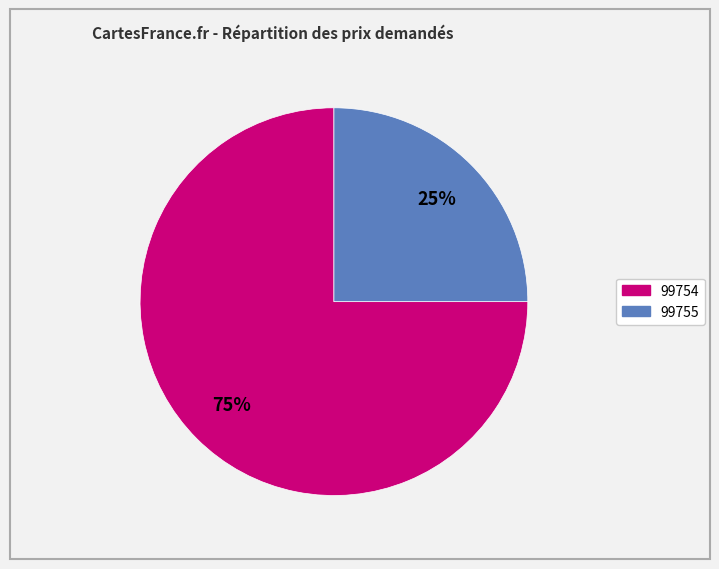

Count the number of slices in the pie.

2